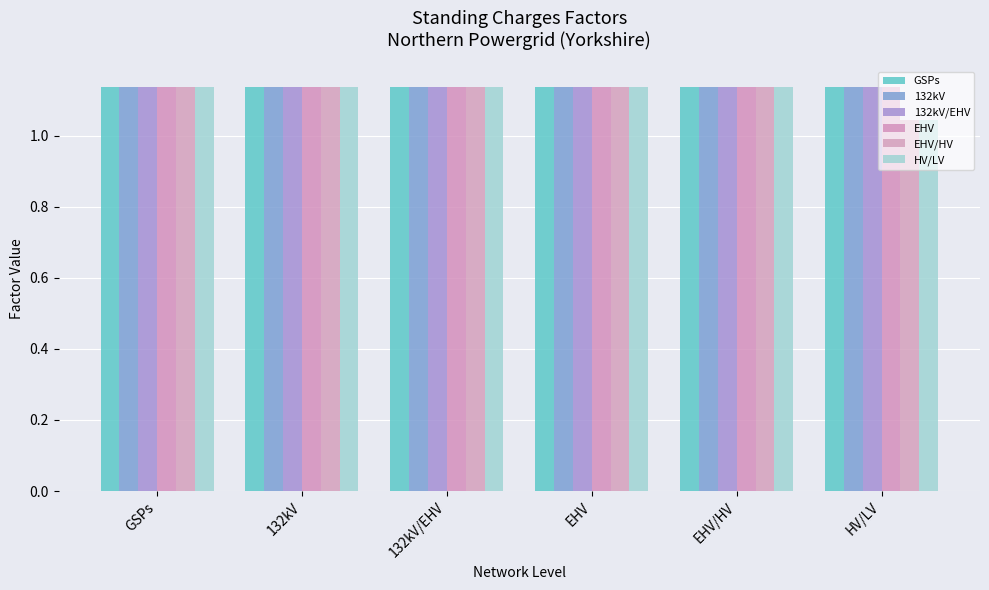

Which series has the widest spread of values?

EHV/HV